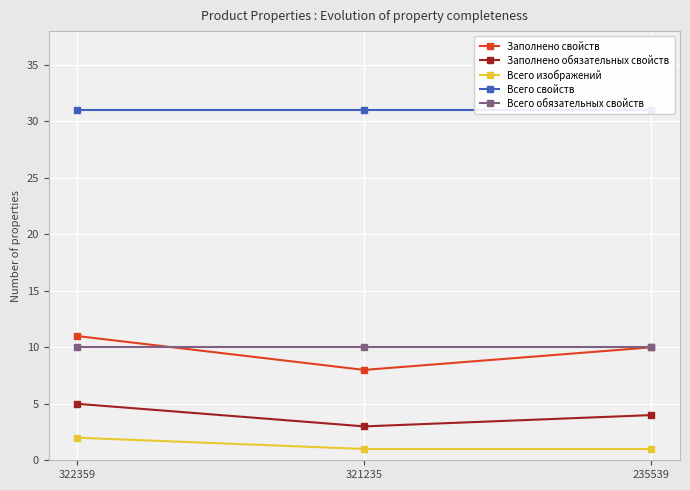

Reading left to right, extract all data points from this chart.

Заполнено свойств: 322359=11	321235=8	235539=10
Заполнено обязательных свойств: 322359=5	321235=3	235539=4
Всего изображений: 322359=2	321235=1	235539=1
Всего свойств: 322359=31	321235=31	235539=31
Всего обязательных свойств: 322359=10	321235=10	235539=10